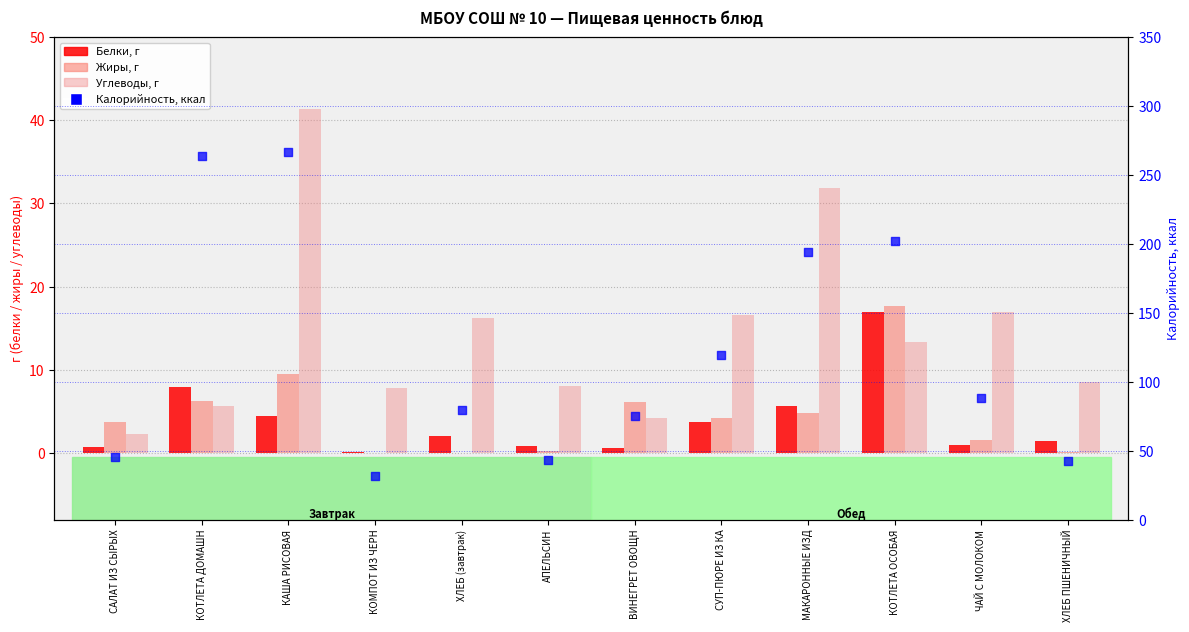

Which series reaches the maximum Y coordinate?

Калорийность, ккал